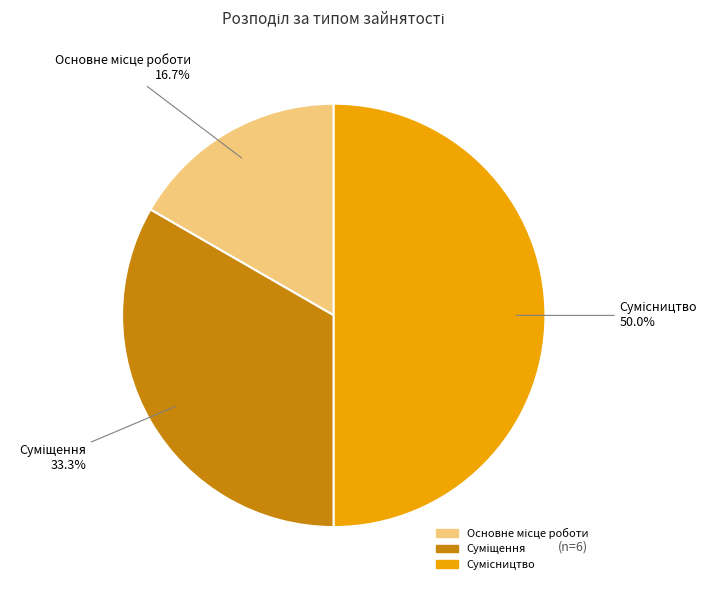

To the nearest percent, what is the difference between the largest and smallest slice percentages?

33%